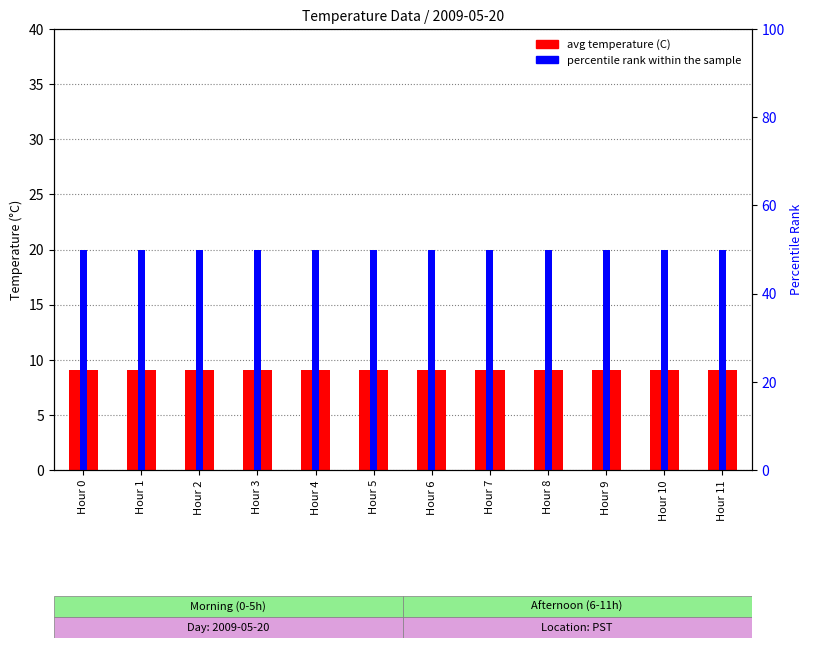

At Hour 2, list the series in order from largest to smallest.

percentile rank within the sample, avg temperature (C)